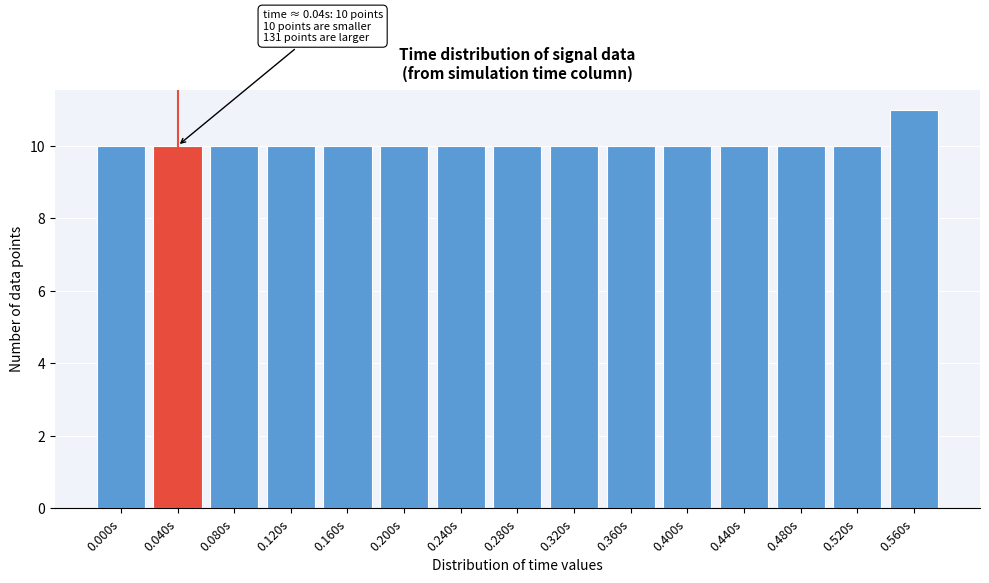

Reading left to right, transcribe all the data shown in this chart.

0.000s=10	0.040s=10	0.080s=10	0.120s=10	0.160s=10	0.200s=10	0.240s=10	0.280s=10	0.320s=10	0.360s=10	0.400s=10	0.440s=10	0.480s=10	0.520s=10	0.560s=11